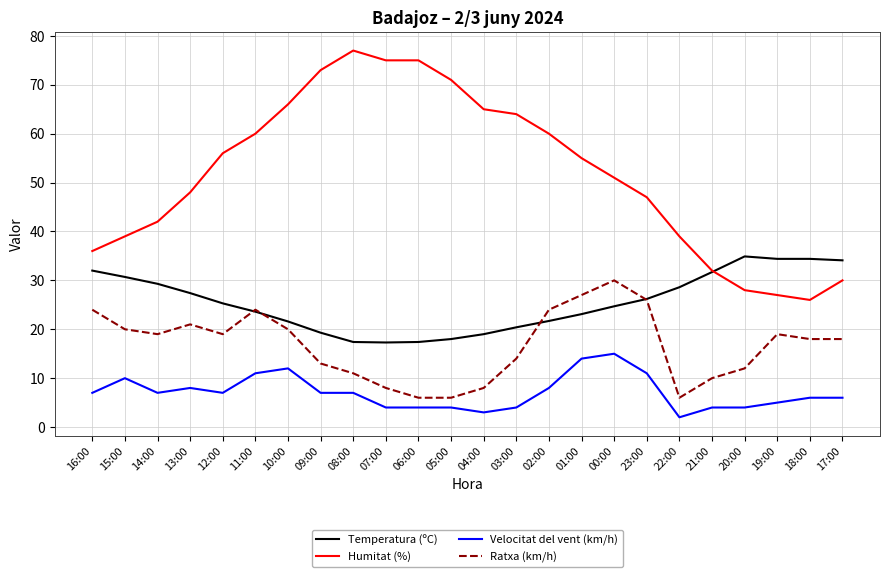

What is the smallest value displayed?

2.0